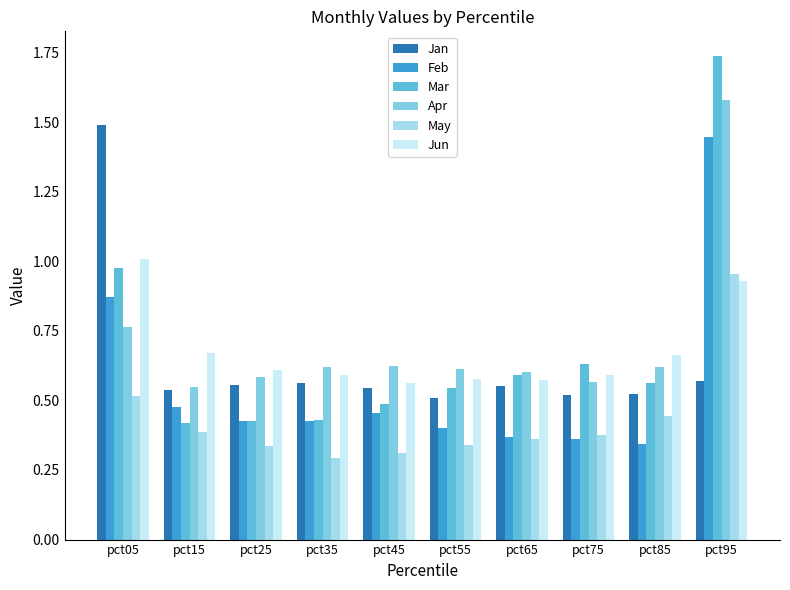

What is the sum of the May values at pct55 and pct25?

0.7